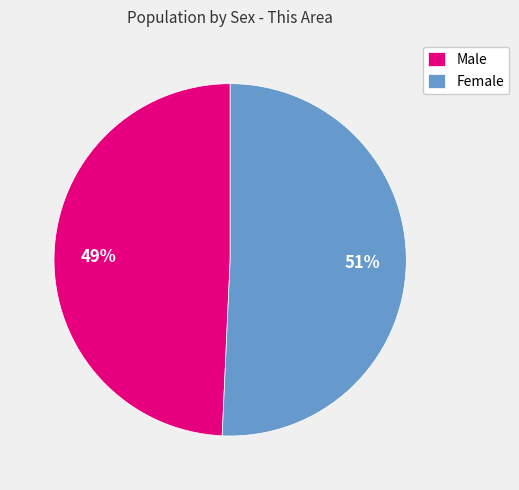

Rank the categories by value from lowest to highest.

Male, Female